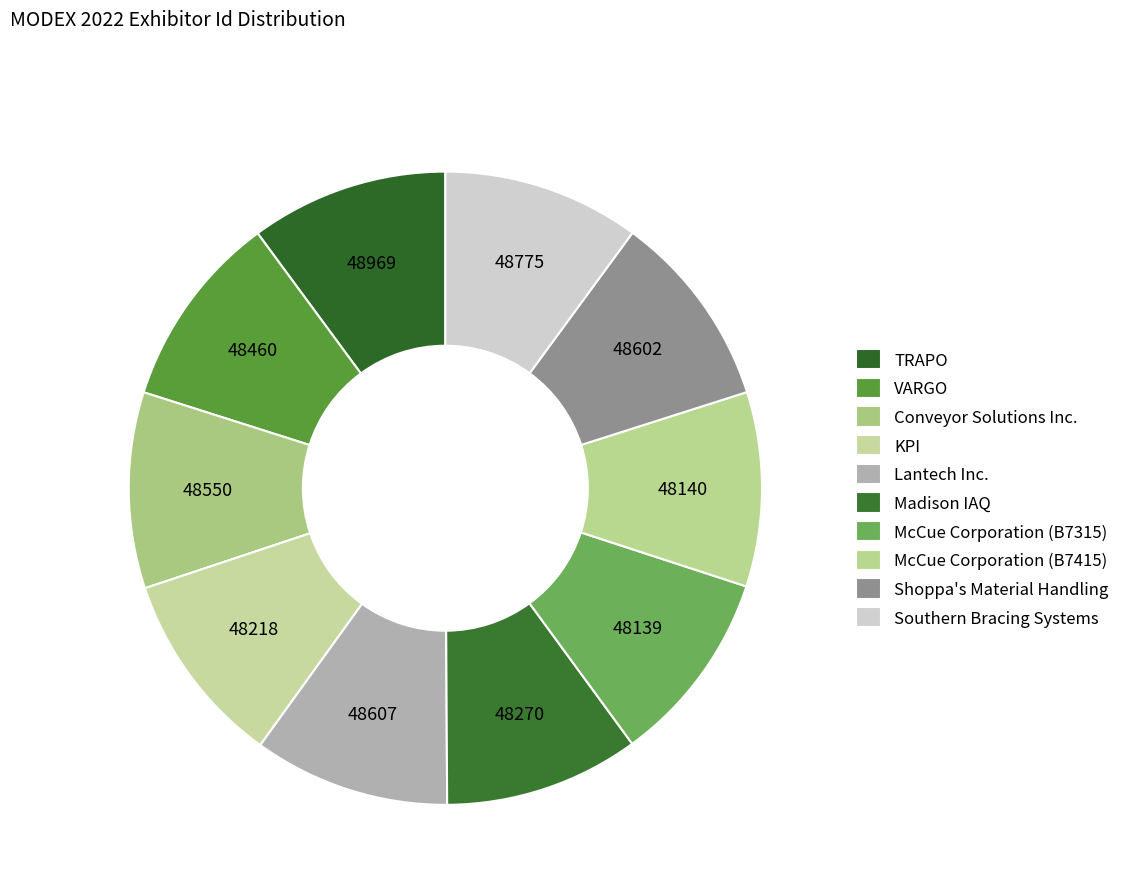

Rank the categories by value from highest to lowest.

TRAPO, Southern Bracing Systems, Lantech Inc., Shoppa's Material Handling, Conveyor Solutions Inc., VARGO, Madison IAQ, KPI, McCue Corporation (B7415), McCue Corporation (B7315)